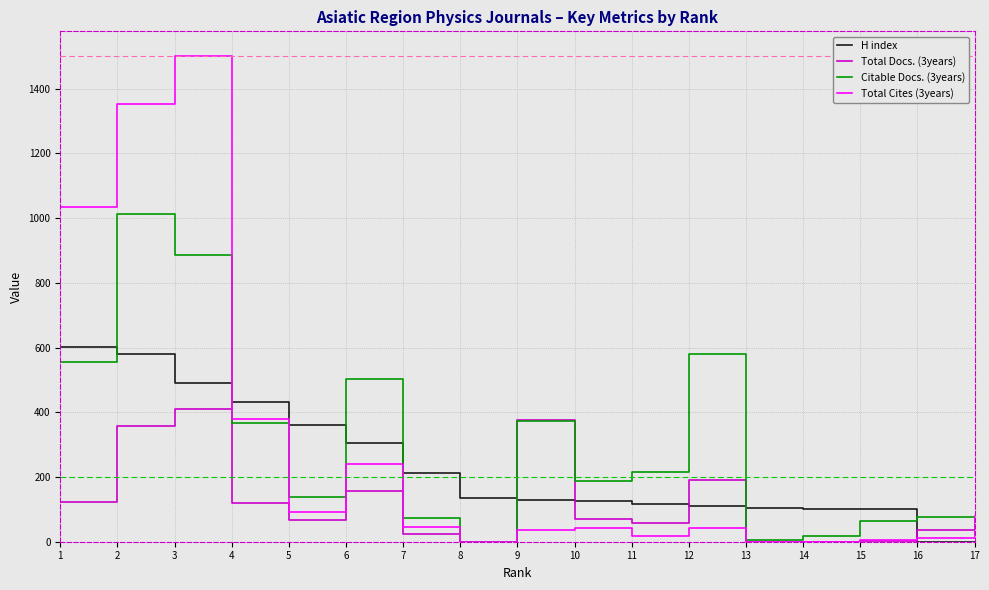

What is the total value across all series at 5?

657